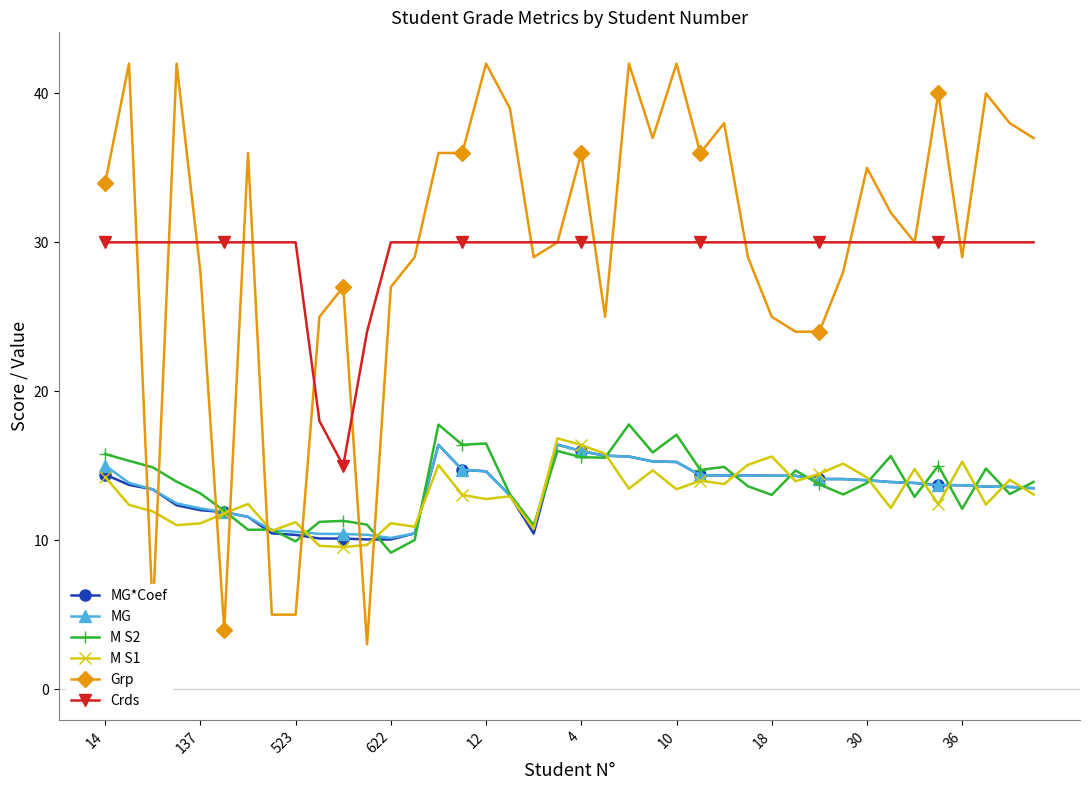

How many series are shown in this chart?

6